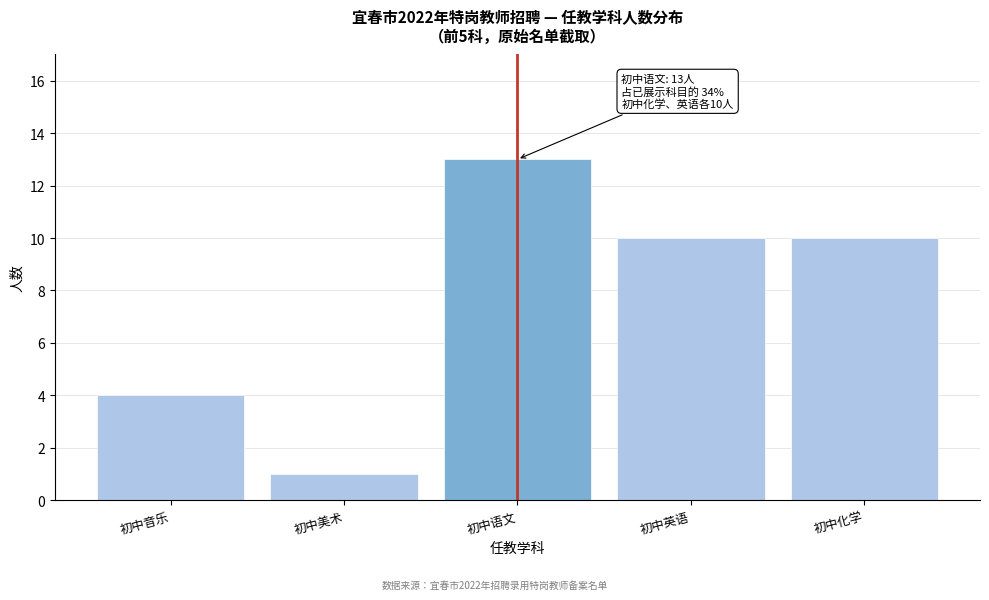

Reading left to right, what are all the values shown in this chart?

初中音乐=4	初中美术=1	初中语文=13	初中英语=10	初中化学=10